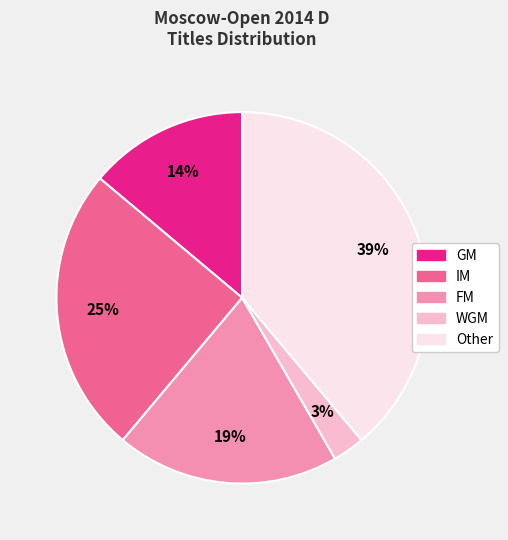

Count the number of slices in the pie.

5